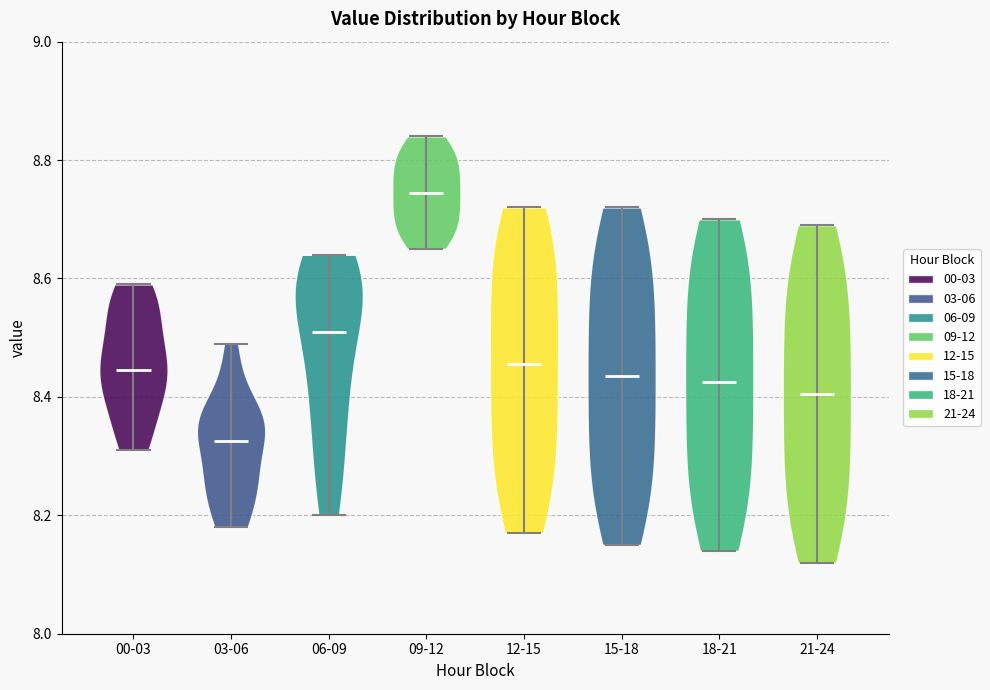

Which violin has the lowest median line?

03-06